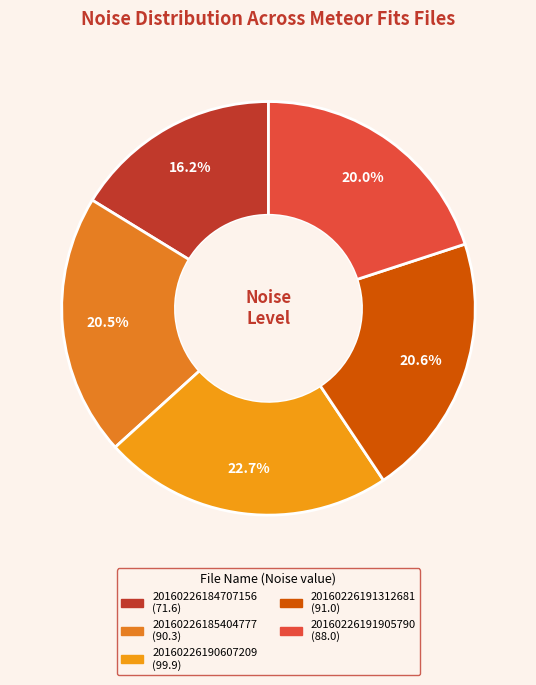

Which slice is the smallest?

20160226184707156